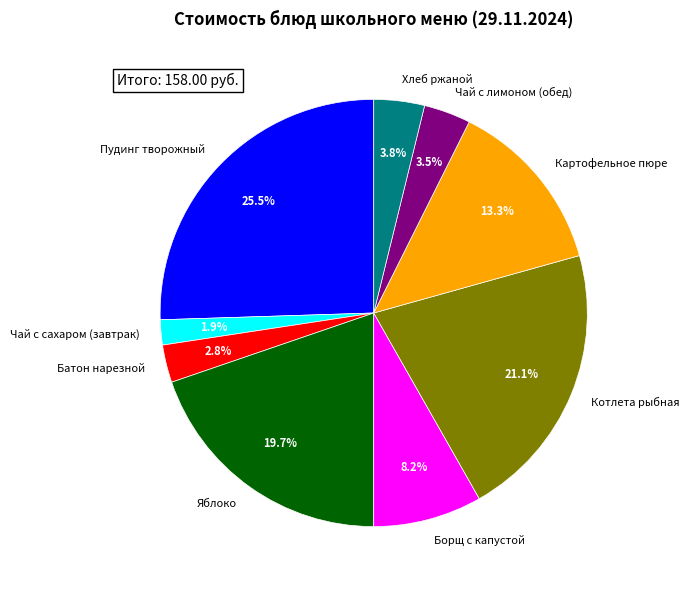

Combined, do Хлеб ржаной and Чай с сахаром (завтрак) account for over 50%?

No